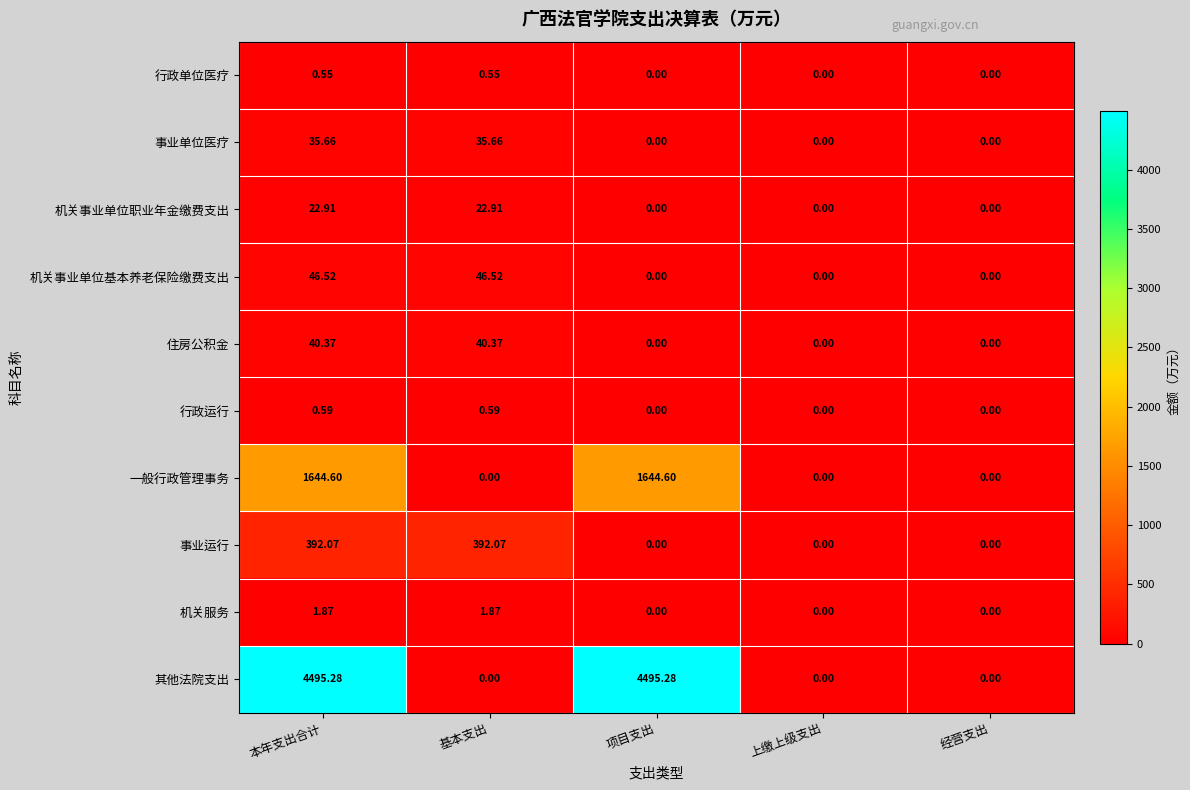

Which series has the largest range (max minus min)?

其他法院支出